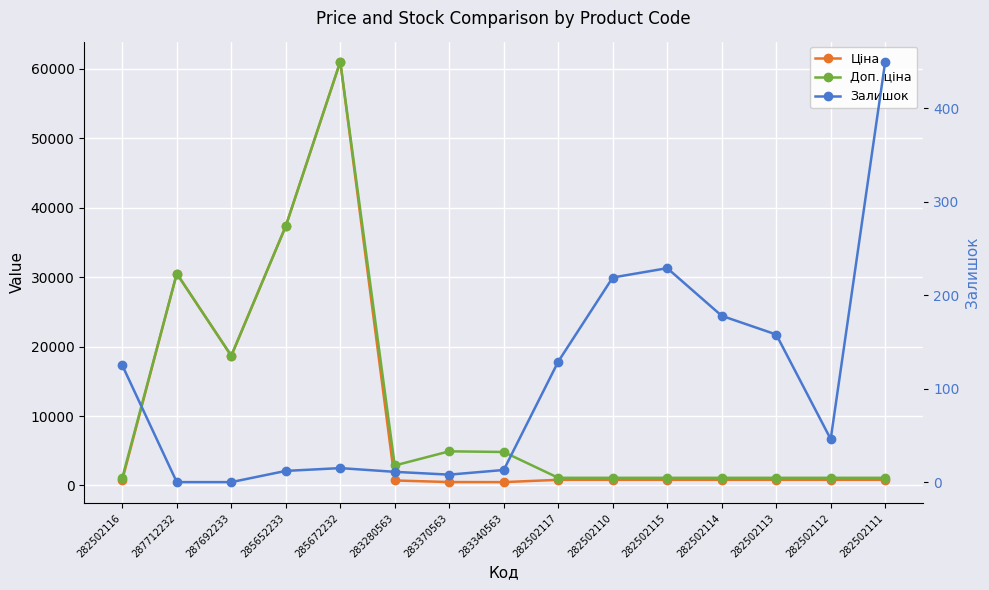

How many series are shown in this chart?

3